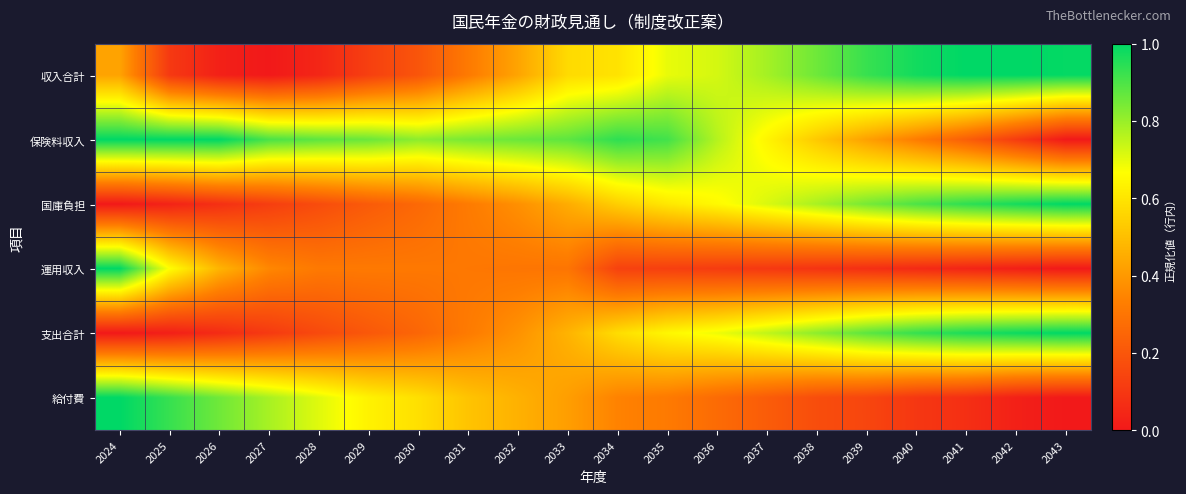

How many data points does each series have?

20